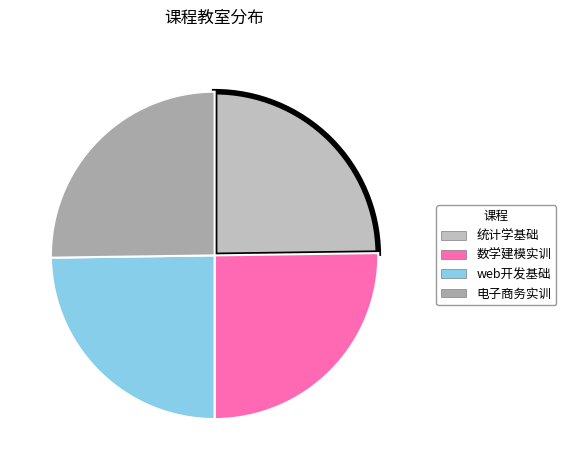

To the nearest percent, what is the average slice percentage?

25%